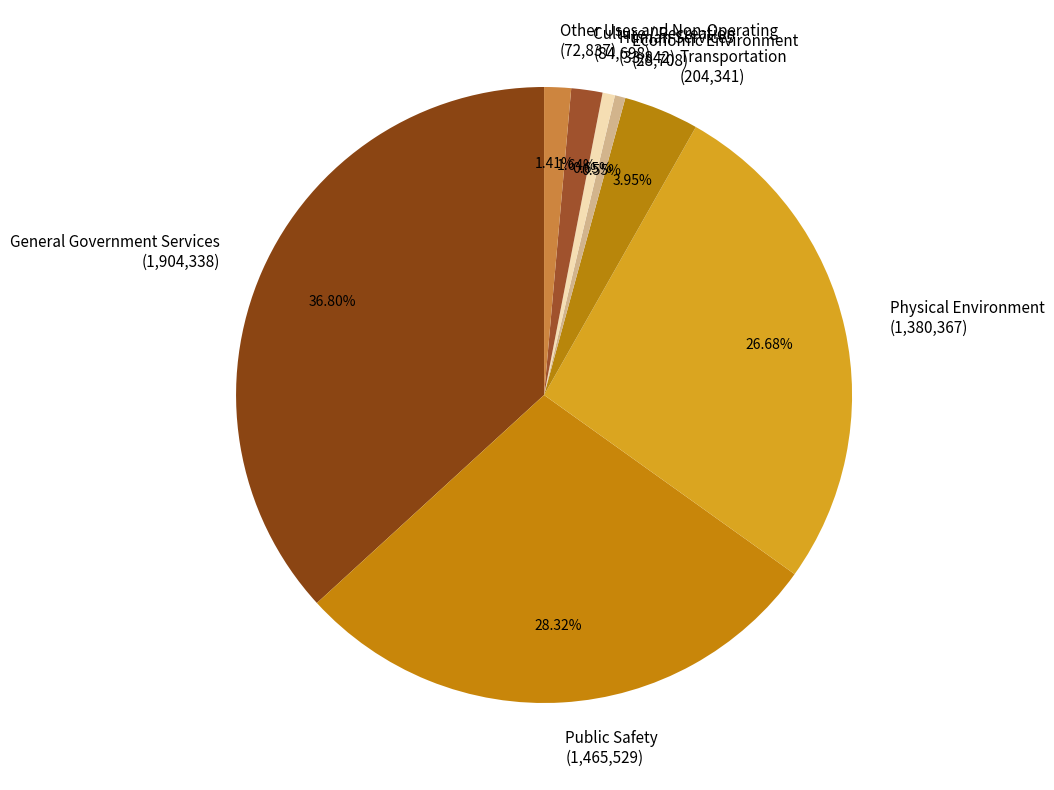

What portion of the pie excludes Physical Environment?

73.3%